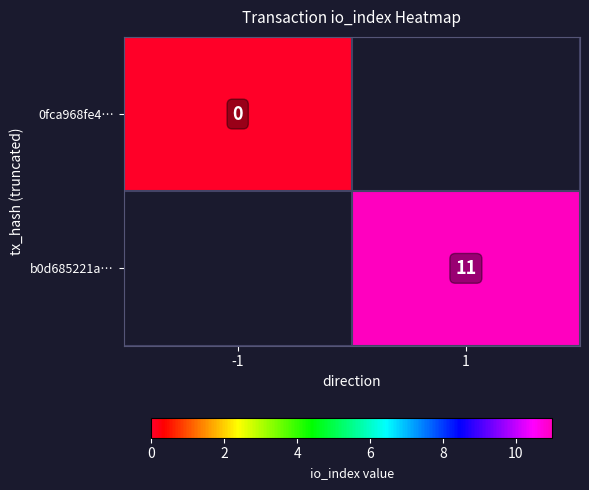

Is it true that b0d685221a… equals 17.7 at 1?

False